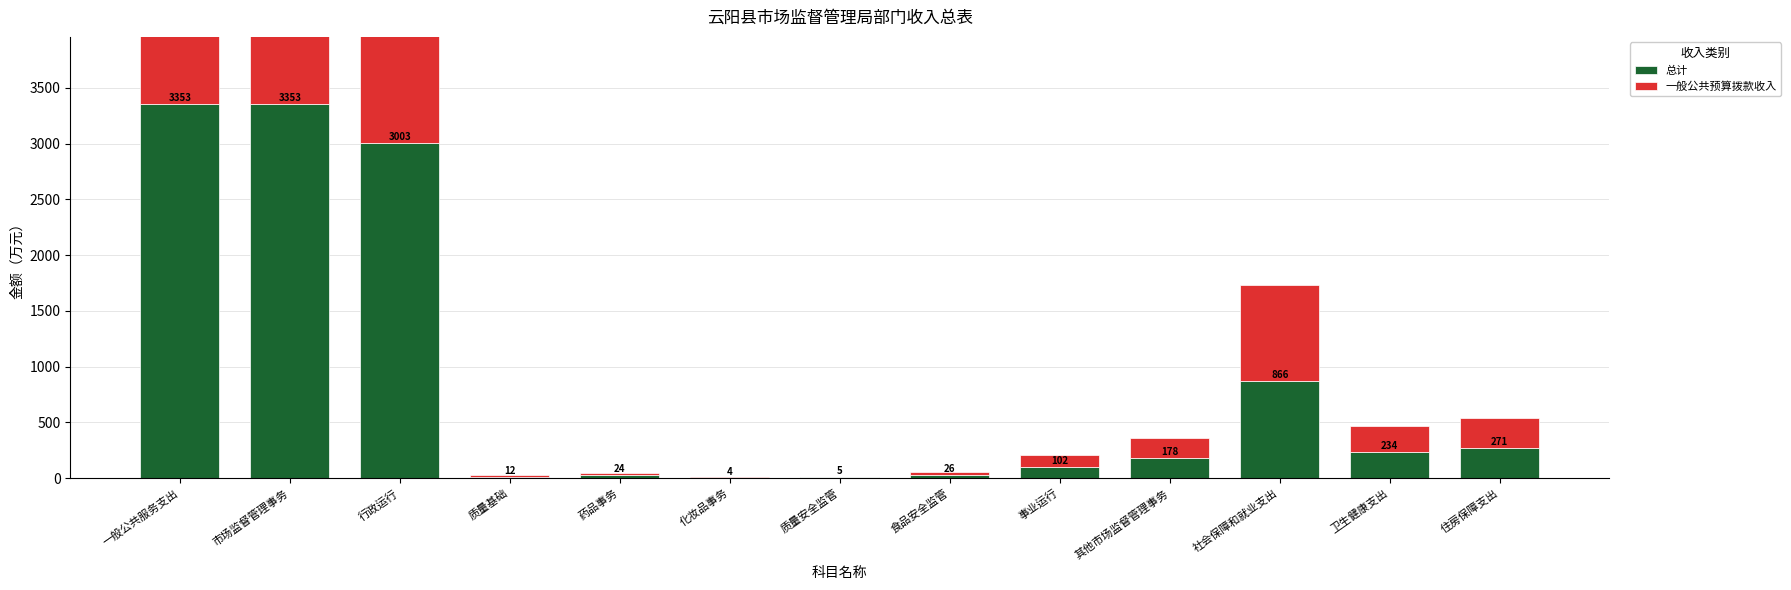

The value of 总计 at 社会保障和就业支出 is 866.1. True or false?

True